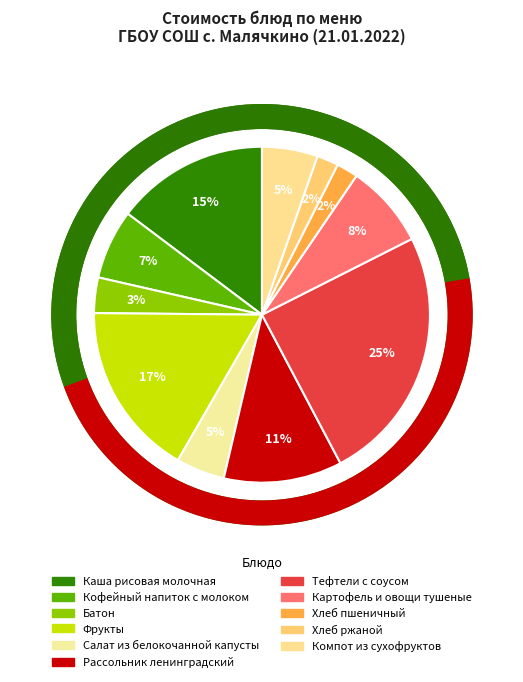

Is it true that Компот из сухофруктов is 5% of the pie?

True